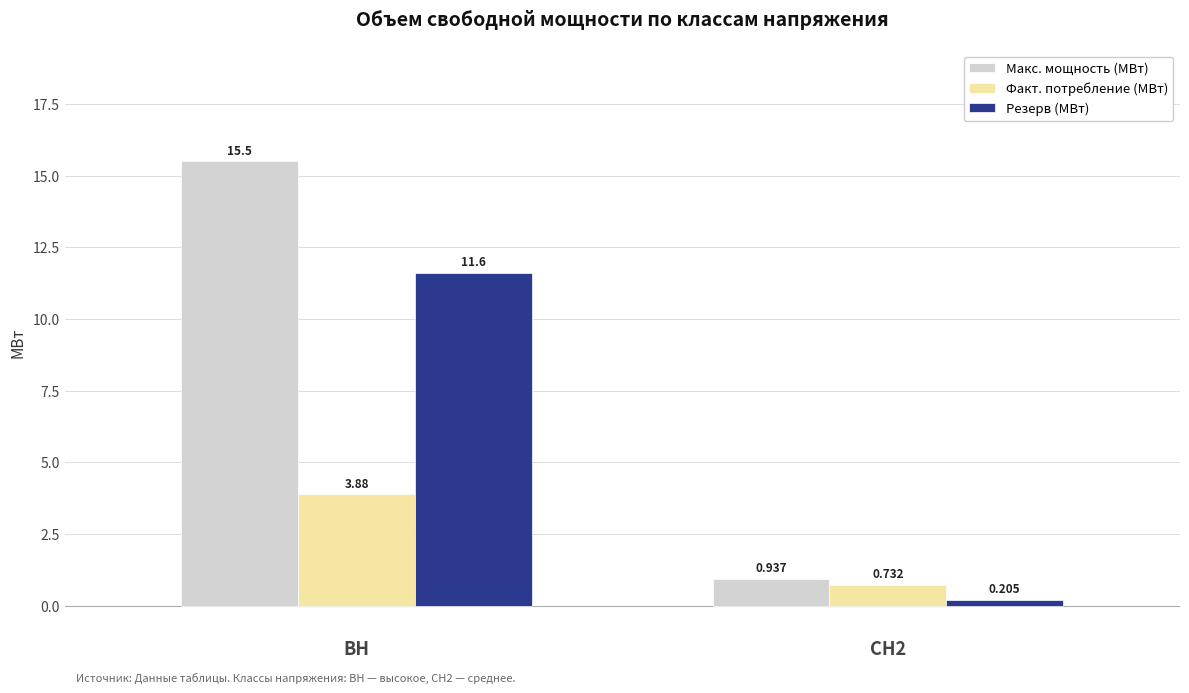

Which series has the largest total across all categories?

Макс. мощность (МВт)